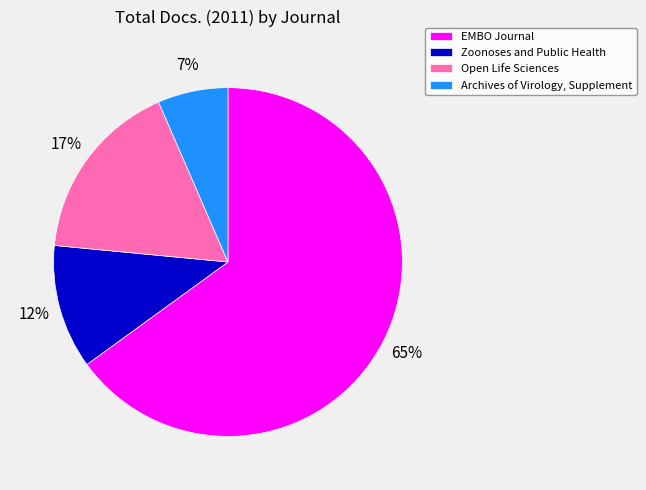

Combined, do Archives of Virology, Supplement and Zoonoses and Public Health account for over 50%?

No